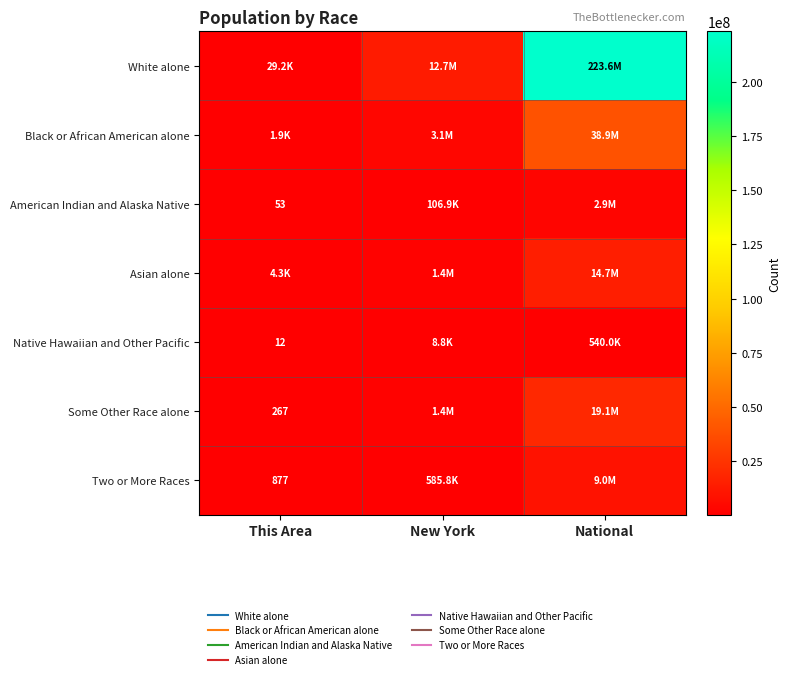

What is the greatest value displayed?

223553265